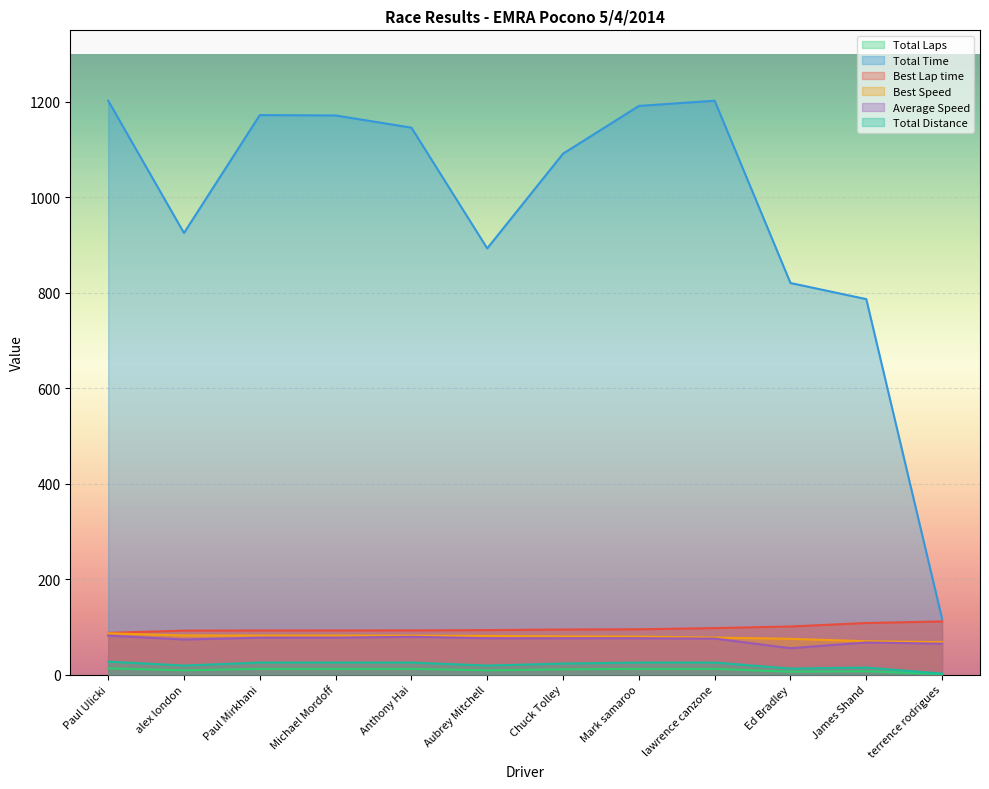

How many lines are shown in the chart?

6